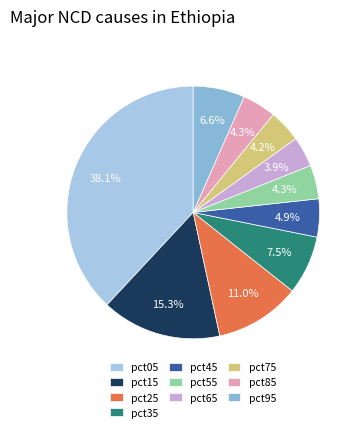

Is there a majority slice in this chart?

No